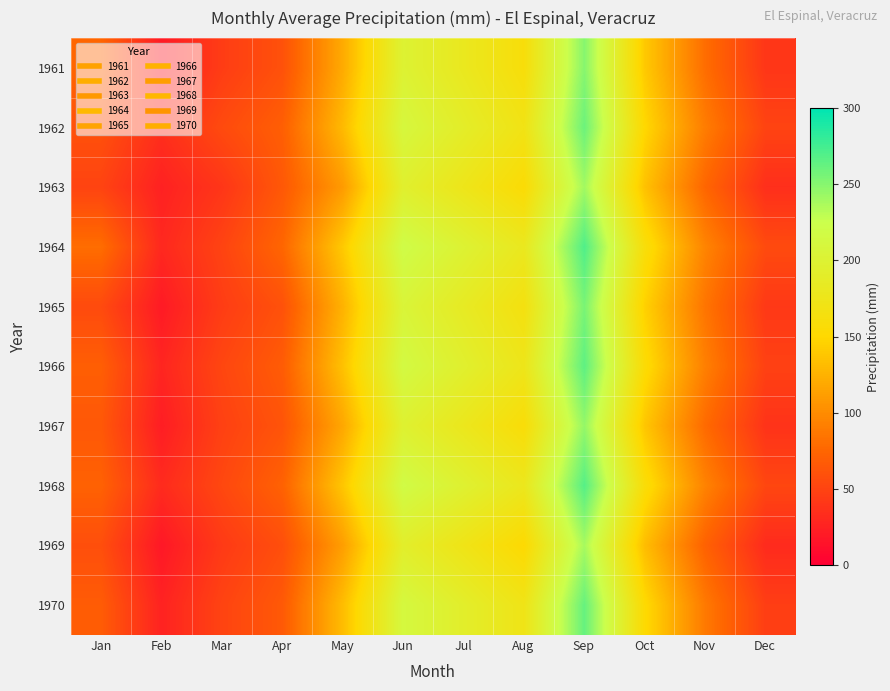

Reading right to left, extract all data points from this chart.

1961: Dec=40.0	Nov=80.0	Oct=140.0	Sep=250.0	Aug=160.0	Jul=180.0	Jun=200.0	May=120.0	Apr=60.0	Mar=45.0	Feb=20.0	Jan=75.2
1962: Dec=50.0	Nov=90.0	Oct=150.0	Sep=260.0	Aug=170.0	Jul=190.0	Jun=210.0	May=130.0	Apr=70.0	Mar=55.0	Feb=35.0	Jan=60.0
1963: Dec=35.0	Nov=75.0	Oct=135.0	Sep=240.0	Aug=155.0	Jul=175.0	Jun=195.0	May=110.0	Apr=65.0	Mar=40.0	Feb=25.0	Jan=50.0
1964: Dec=55.0	Nov=95.0	Oct=160.0	Sep=270.0	Aug=180.0	Jul=200.0	Jun=220.0	May=140.0	Apr=75.0	Mar=50.0	Feb=30.0	Jan=80.0
1965: Dec=42.0	Nov=85.0	Oct=145.0	Sep=255.0	Aug=165.0	Jul=185.0	Jun=205.0	May=125.0	Apr=60.0	Mar=45.0	Feb=20.0	Jan=55.0
1966: Dec=48.0	Nov=92.0	Oct=155.0	Sep=265.0	Aug=175.0	Jul=195.0	Jun=215.0	May=135.0	Apr=68.0	Mar=52.0	Feb=28.0	Jan=70.0
1967: Dec=38.0	Nov=78.0	Oct=138.0	Sep=245.0	Aug=158.0	Jul=178.0	Jun=198.0	May=118.0	Apr=62.0	Mar=48.0	Feb=22.0	Jan=65.0
1968: Dec=52.0	Nov=94.0	Oct=158.0	Sep=268.0	Aug=178.0	Jul=198.0	Jun=218.0	May=138.0	Apr=72.0	Mar=53.0	Feb=32.0	Jan=72.0
1969: Dec=32.0	Nov=72.0	Oct=132.0	Sep=238.0	Aug=152.0	Jul=172.0	Jun=192.0	May=112.0	Apr=58.0	Mar=43.0	Feb=18.0	Jan=58.0
1970: Dec=46.0	Nov=88.0	Oct=152.0	Sep=262.0	Aug=172.0	Jul=192.0	Jun=212.0	May=132.0	Apr=66.0	Mar=50.0	Feb=26.0	Jan=68.0